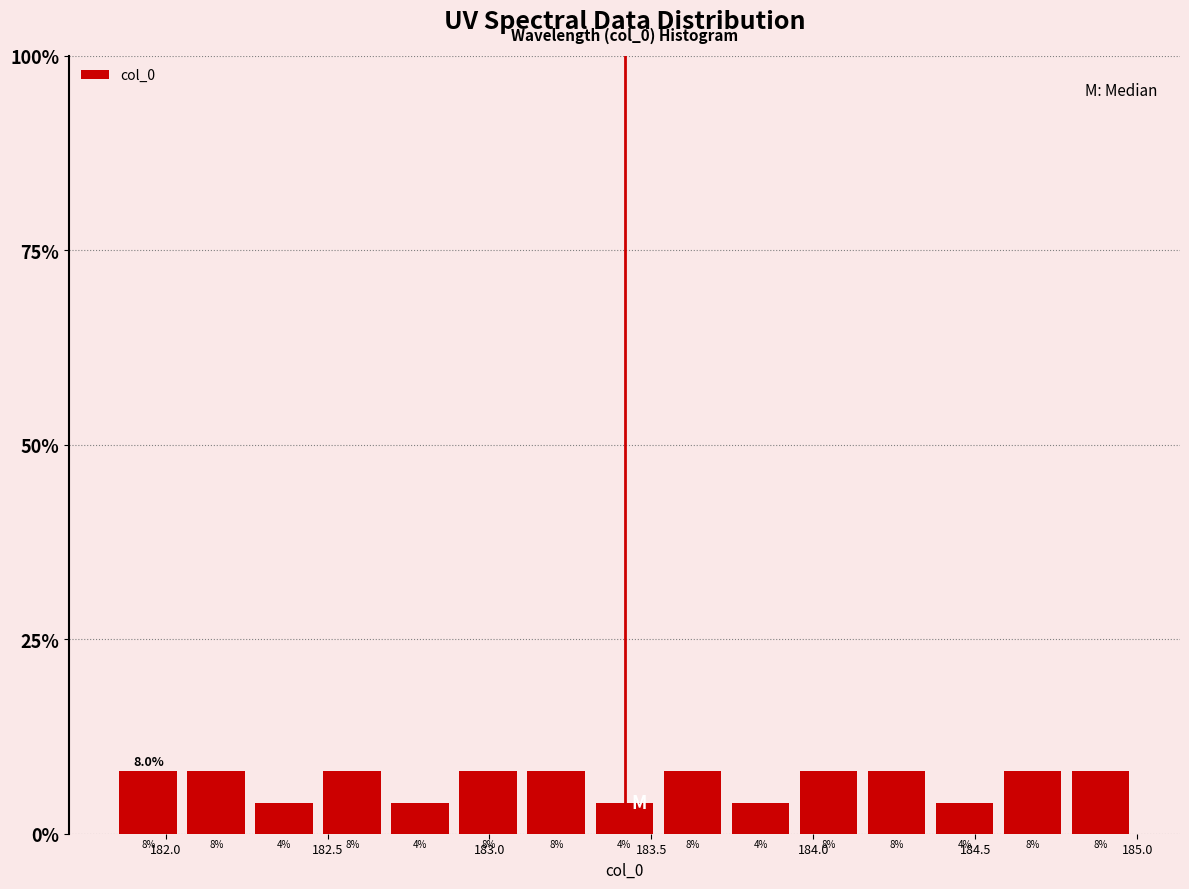

Reading left to right, transcribe this chart: for each bar, give the range it covers on the x-axis and its height. The bar edges are not printed on the chart, so give them approximately, as read against the axis.

181.85 to 182.05: 8.0
182.05 to 182.25: 8.0
182.25 to 182.45: 4.0
182.45 to 182.70: 8.0
182.70 to 182.90: 4.0
182.90 to 183.10: 8.0
183.10 to 183.30: 8.0
183.30 to 183.50: 4.0
183.50 to 183.75: 8.0
183.75 to 183.95: 4.0
183.95 to 184.15: 8.0
184.15 to 184.35: 8.0
184.35 to 184.55: 4.0
184.55 to 184.80: 8.0
184.80 to 185.00: 8.0